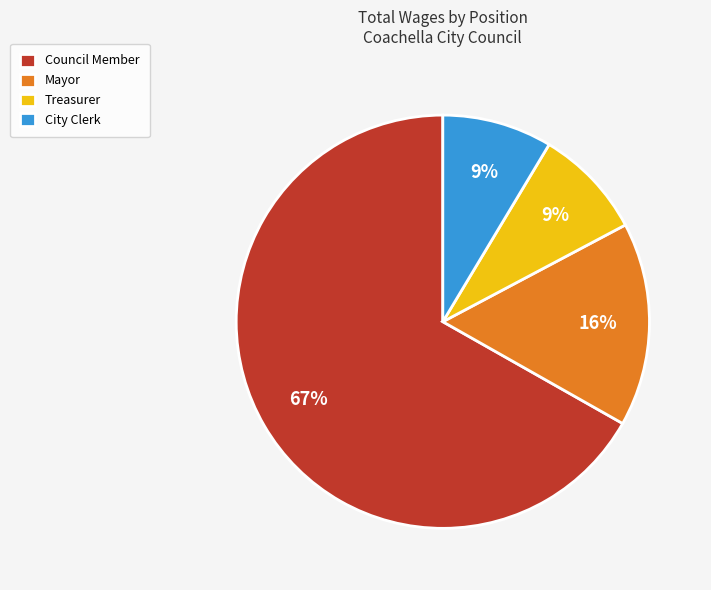

Between Mayor and Treasurer, which is larger?

Mayor